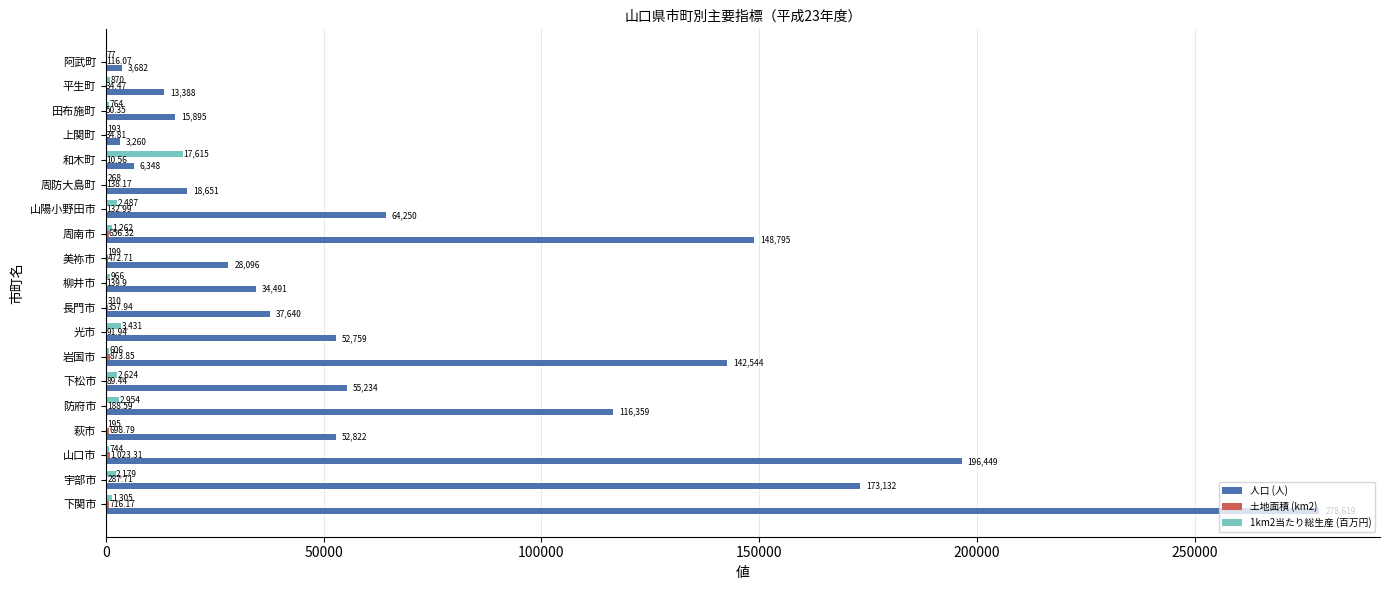

What is the sum of the 人口 (人) values at 下関市 and 田布施町?

294514.0